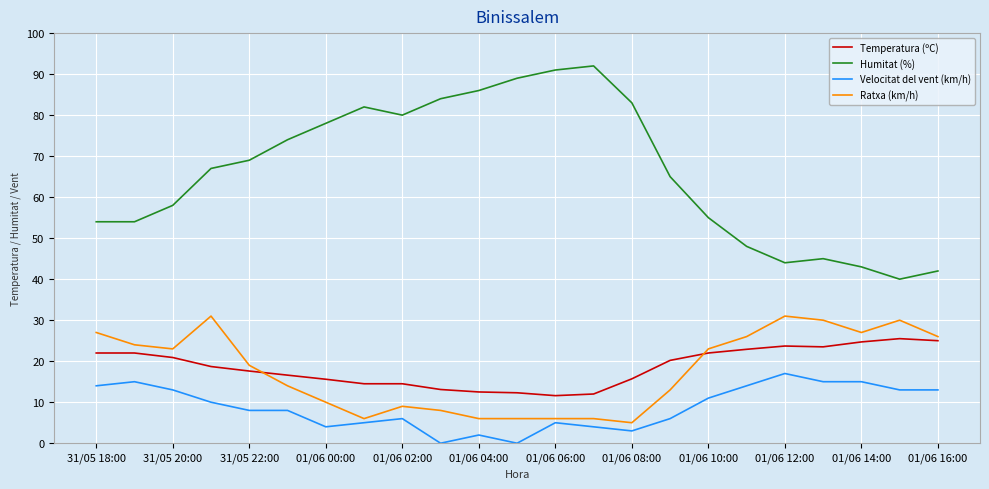

Which series has the widest spread of values?

Humitat (%)